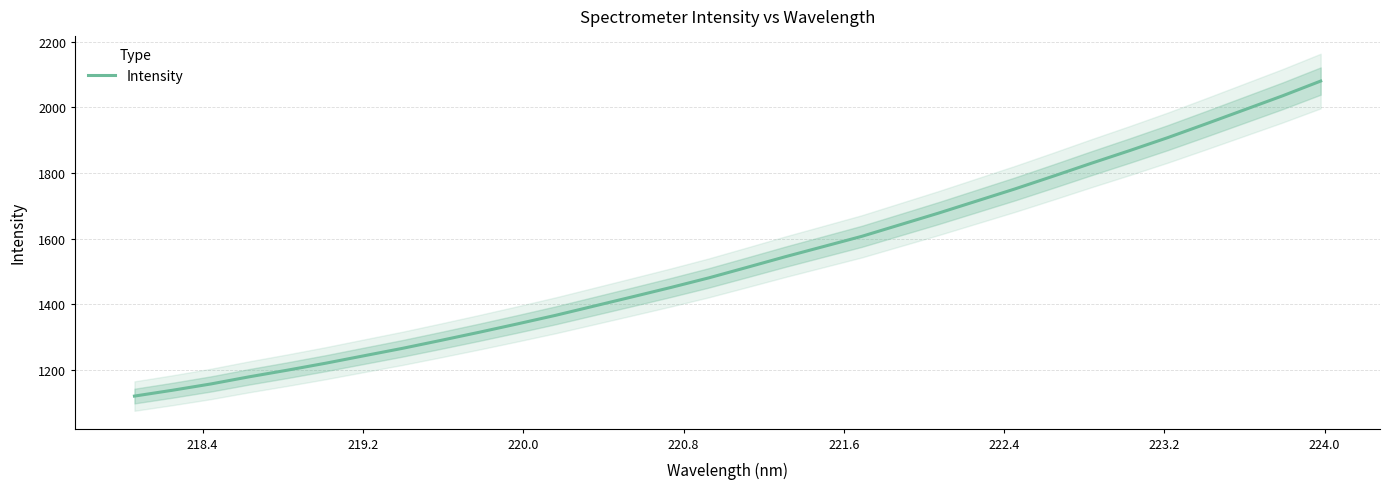

What is the sum of all values?

49062.5